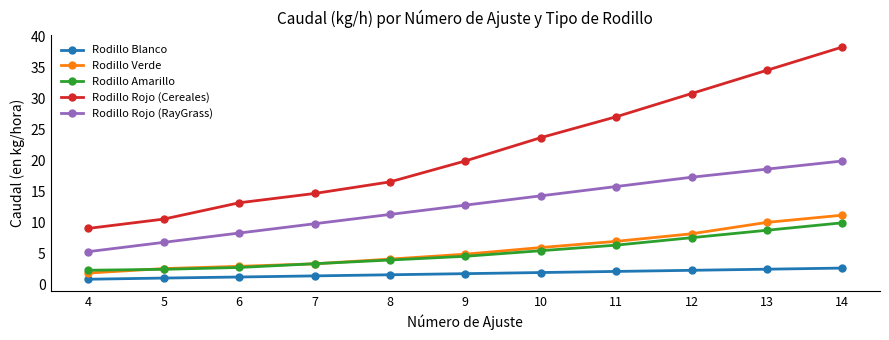

What is the value of the Rodillo Rojo (Cereales) point at the 9th from the left?

30.8